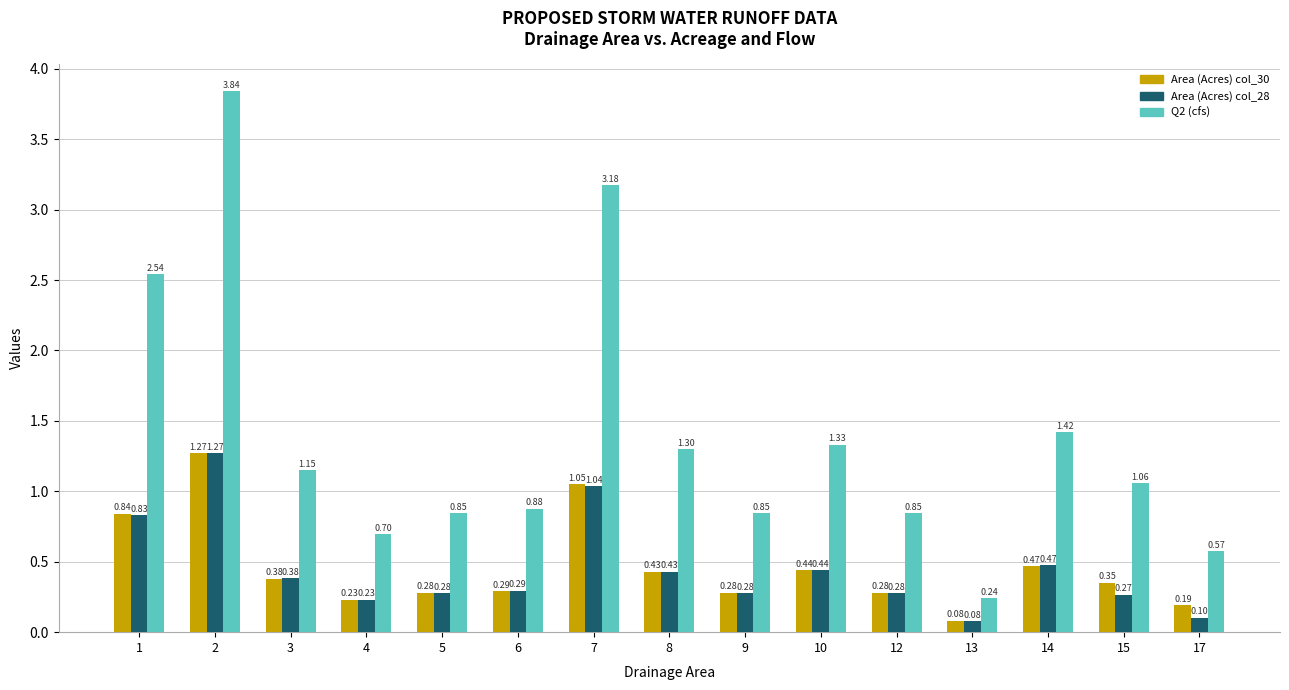

What is the difference between the maximum and minimum values in the Area (Acres) col_30 series?

1.2